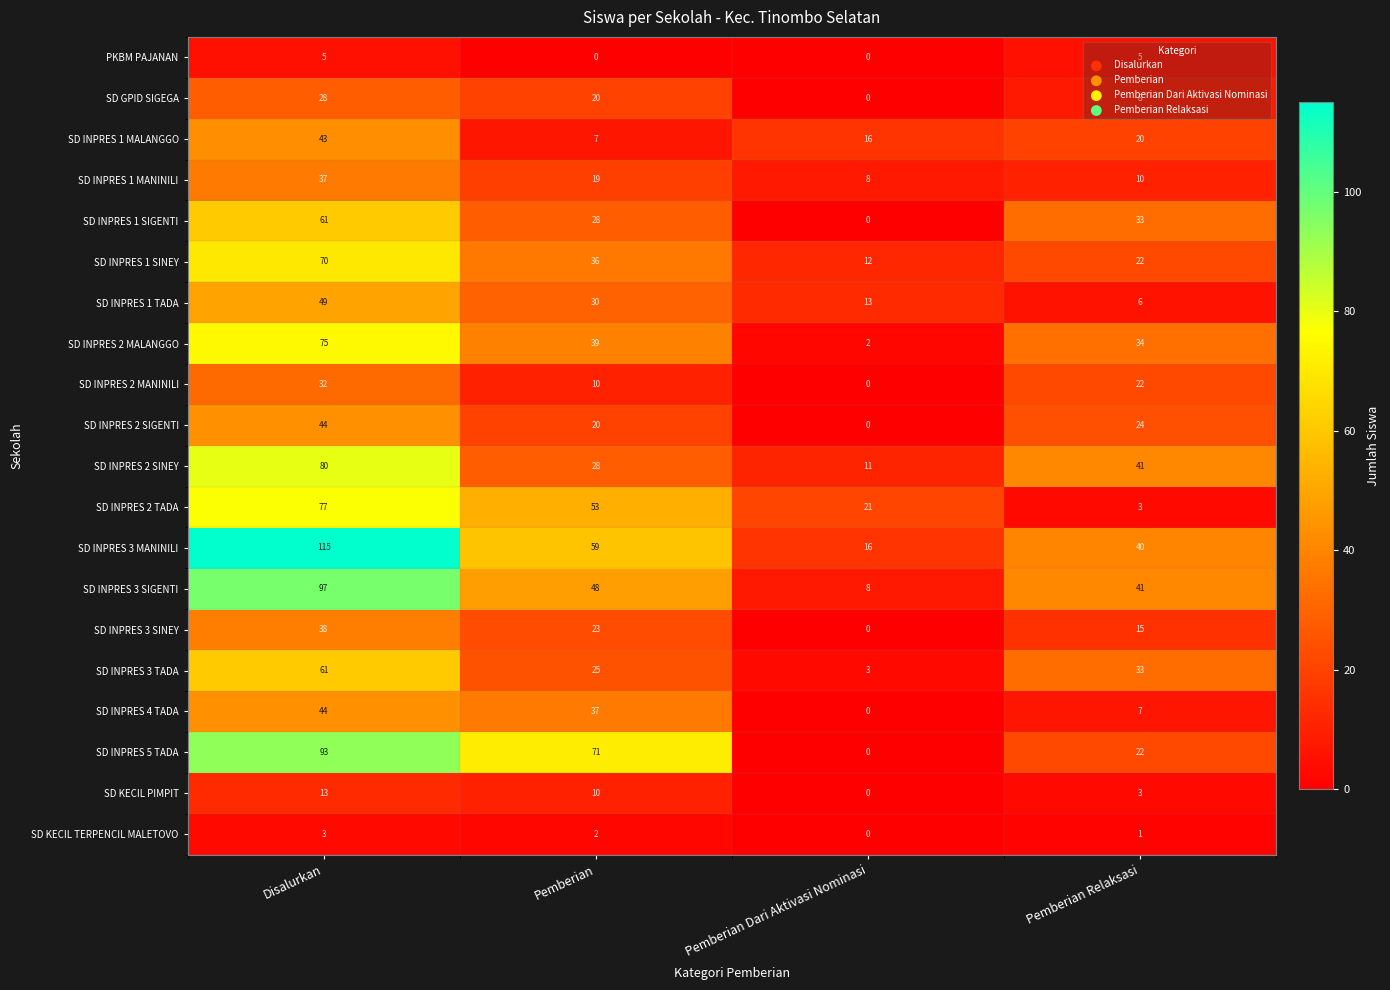

At which category is the sum across all series the highest?

Disalurkan